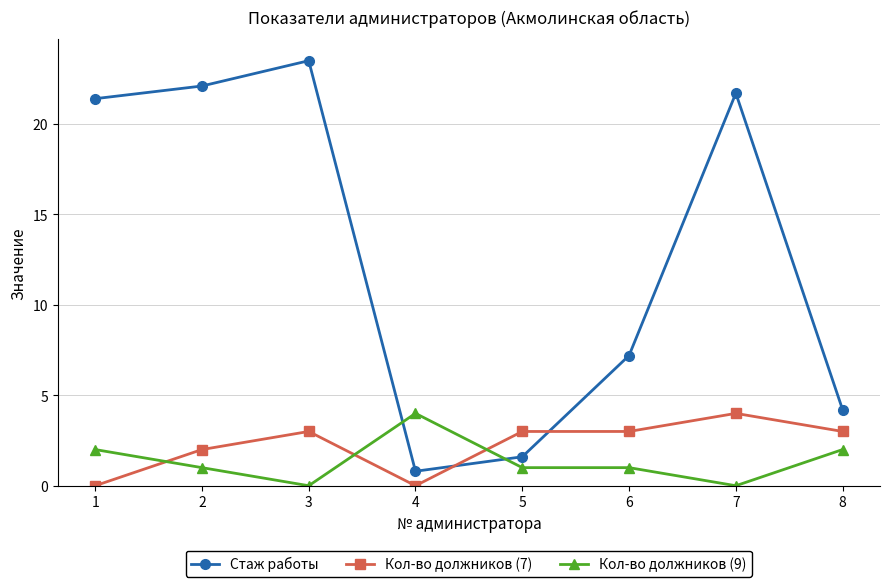

Between which two adjacent categories do Стаж работы and Кол-во должников (9) first intersect?

3 and 4